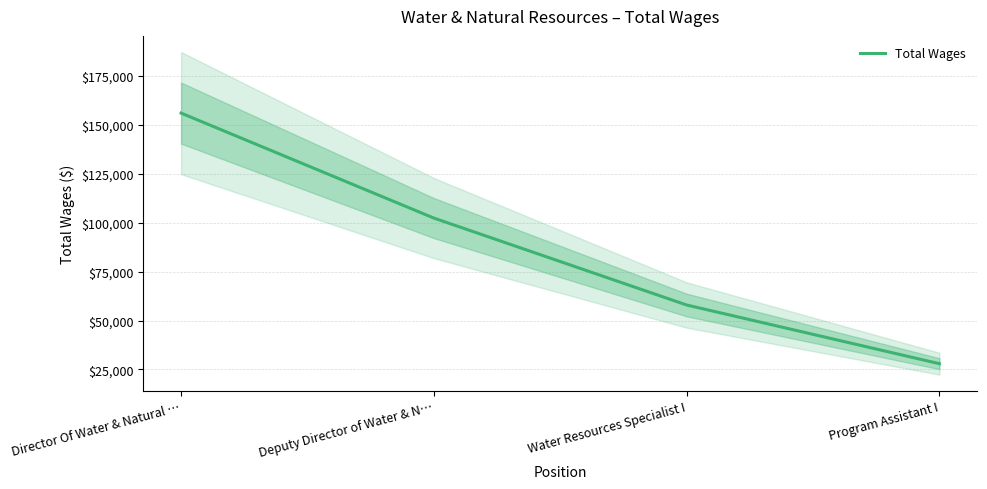

Count the values in the range 57939 to 155933.

3